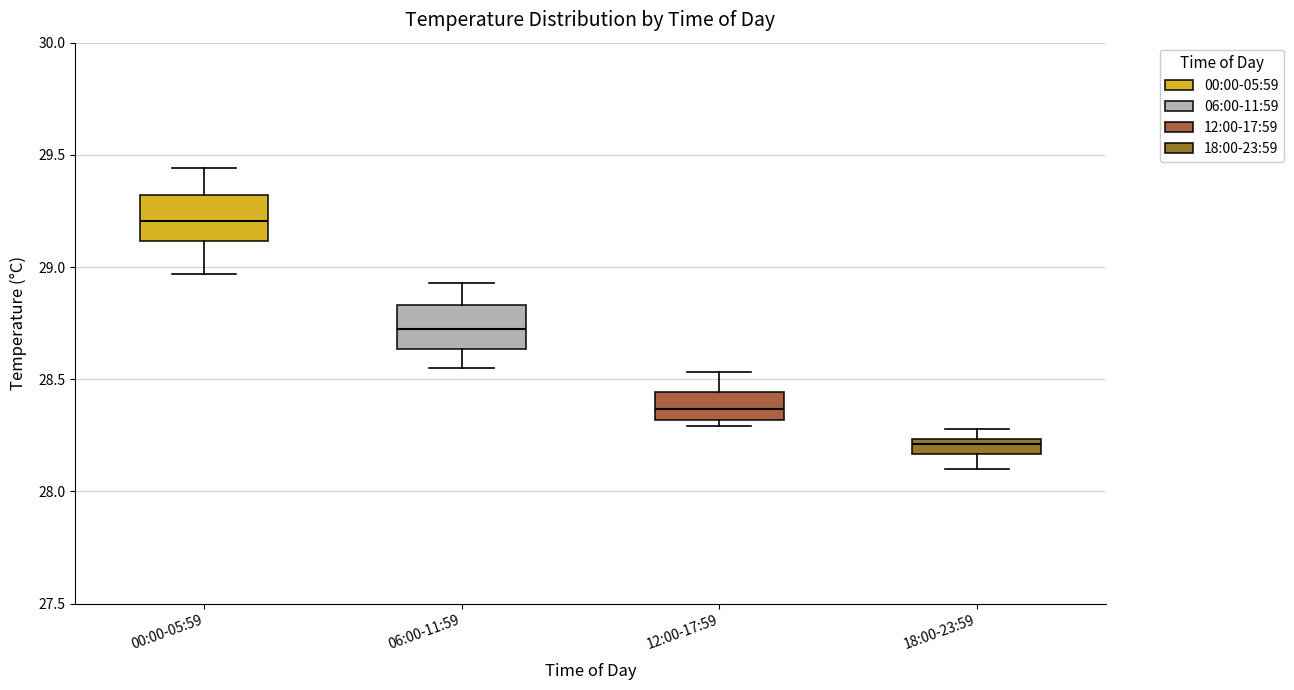

Which box's median line is the highest?

00:00-05:59